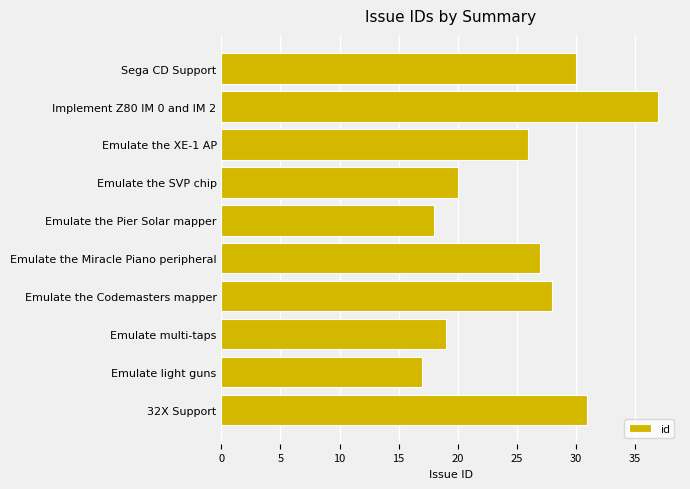

Reading top to bottom, transcribe all the data shown in this chart.

30	37	26	20	18	27	28	19	17	31